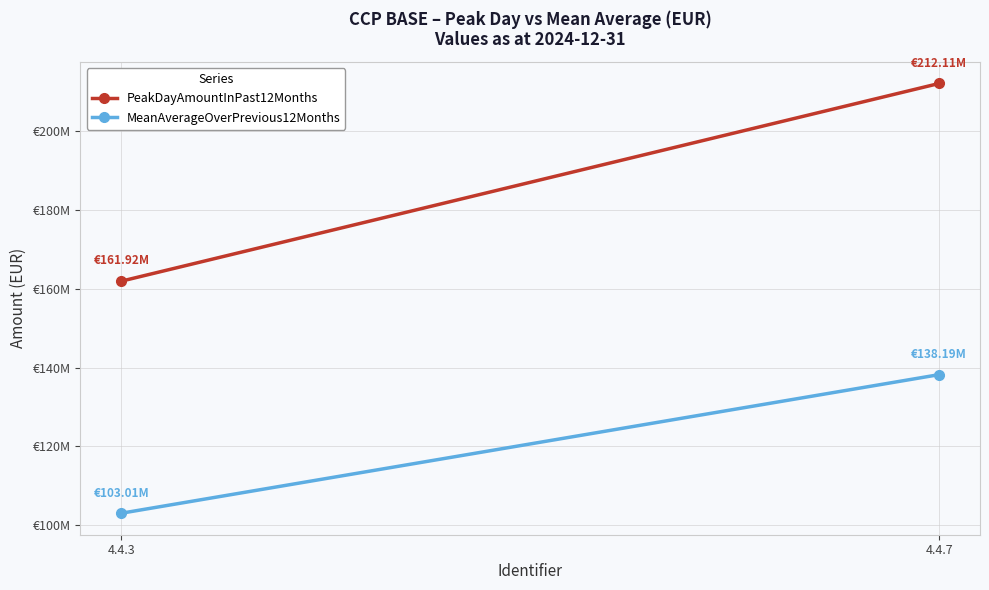

List the series in order of their overall mean, lowest first.

MeanAverageOverPrevious12Months, PeakDayAmountInPast12Months